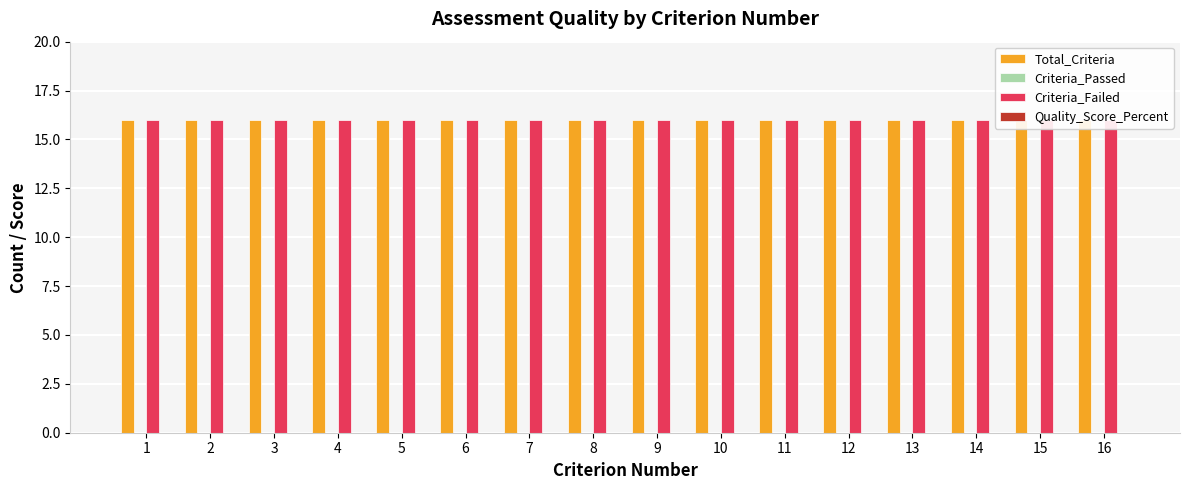

Reading left to right, what are all the values shown in this chart?

Total_Criteria: 1=16	2=16	3=16	4=16	5=16	6=16	7=16	8=16	9=16	10=16	11=16	12=16	13=16	14=16	15=16	16=16
Criteria_Passed: 1=0	2=0	3=0	4=0	5=0	6=0	7=0	8=0	9=0	10=0	11=0	12=0	13=0	14=0	15=0	16=0
Criteria_Failed: 1=16	2=16	3=16	4=16	5=16	6=16	7=16	8=16	9=16	10=16	11=16	12=16	13=16	14=16	15=16	16=16
Quality_Score_Percent: 1=0	2=0	3=0	4=0	5=0	6=0	7=0	8=0	9=0	10=0	11=0	12=0	13=0	14=0	15=0	16=0